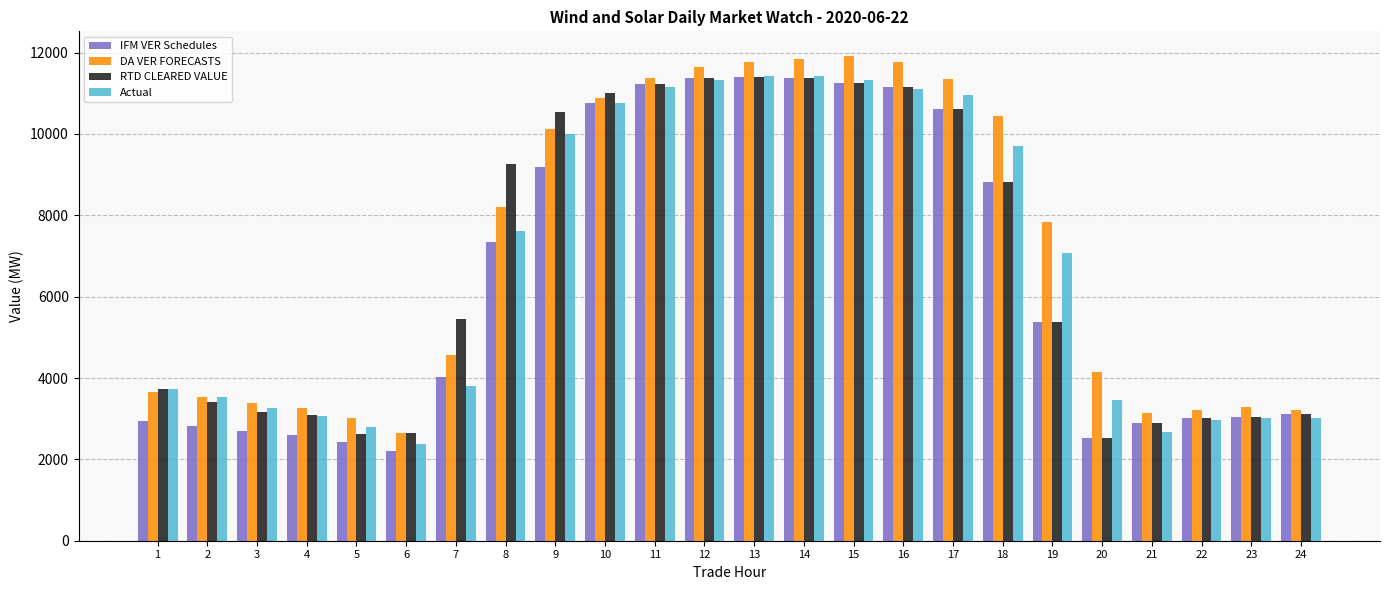

What is the value of the Actual bar at the 18th from the left?

9705.8